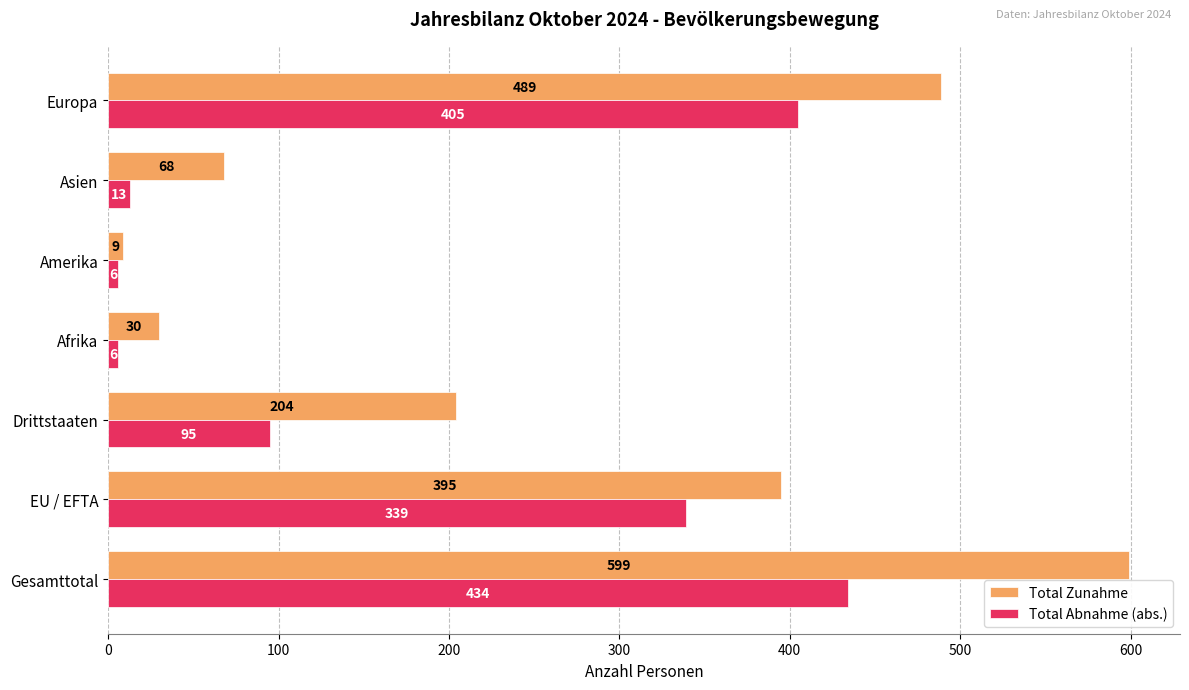

How many categories are shown in the chart?

7